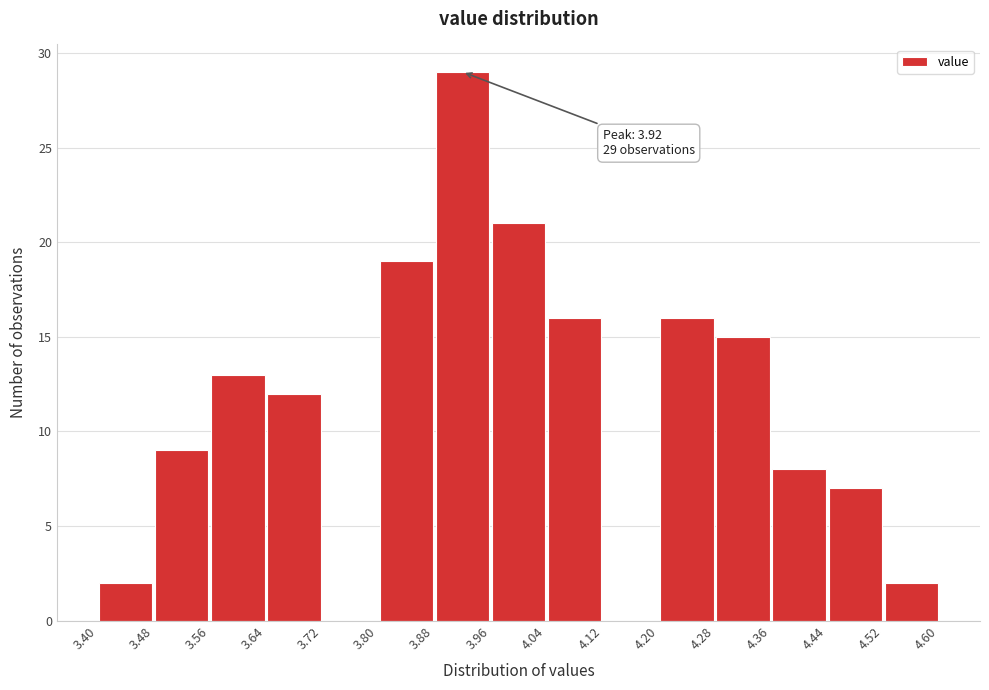

Over which range of the x-axis is the bar tallest?

3.88 to 3.96